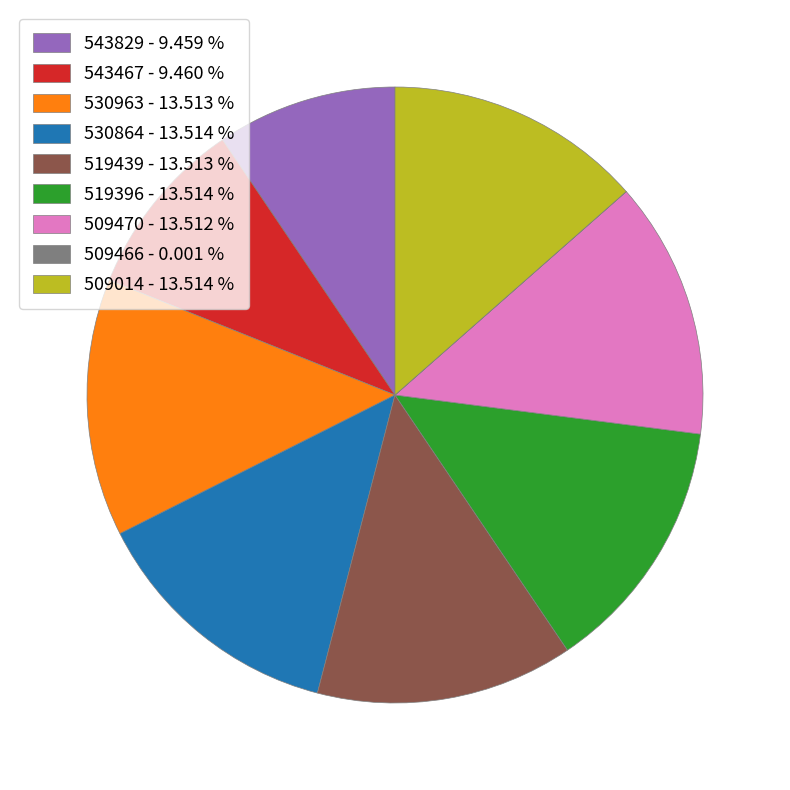

True or false: 509470 accounts for 26% of the total.

False